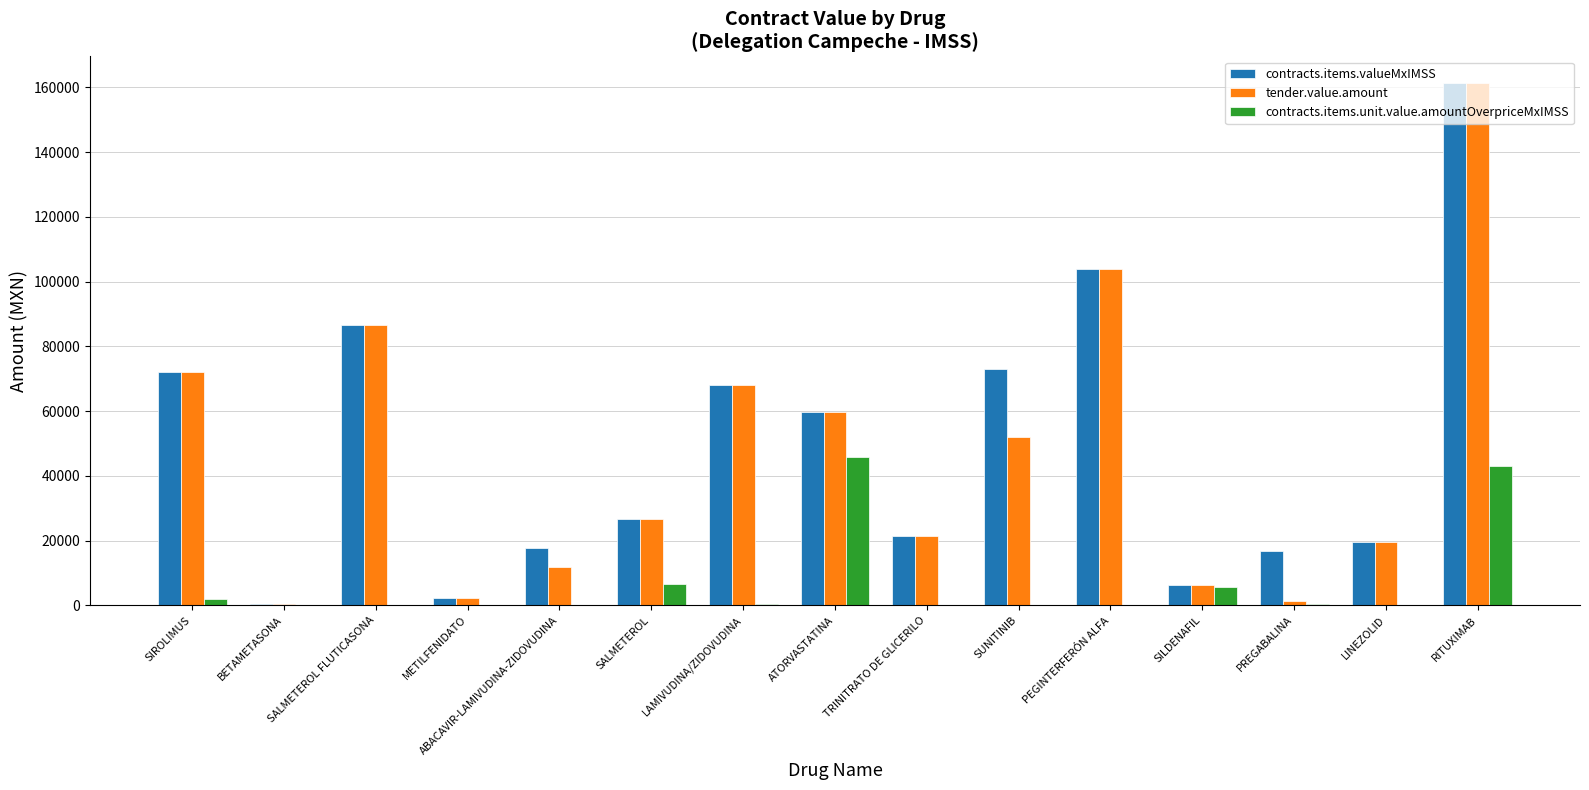

What is the sum of all tender.value.amount values?

693804.2